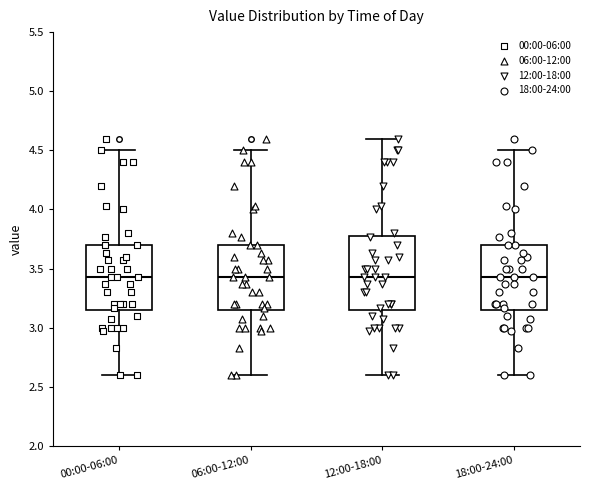

Which box is the tallest, from its lower edge to its upper edge?

12:00-18:00